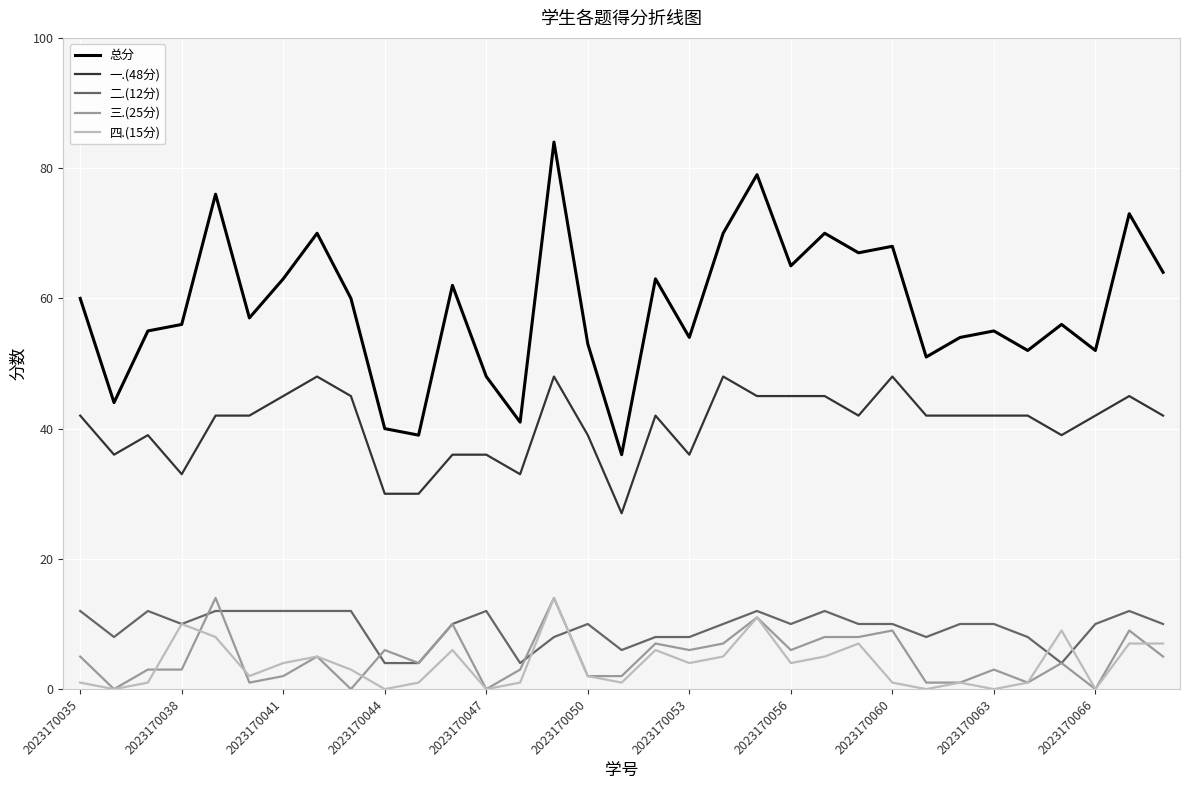

Which series has the widest spread of values?

总分